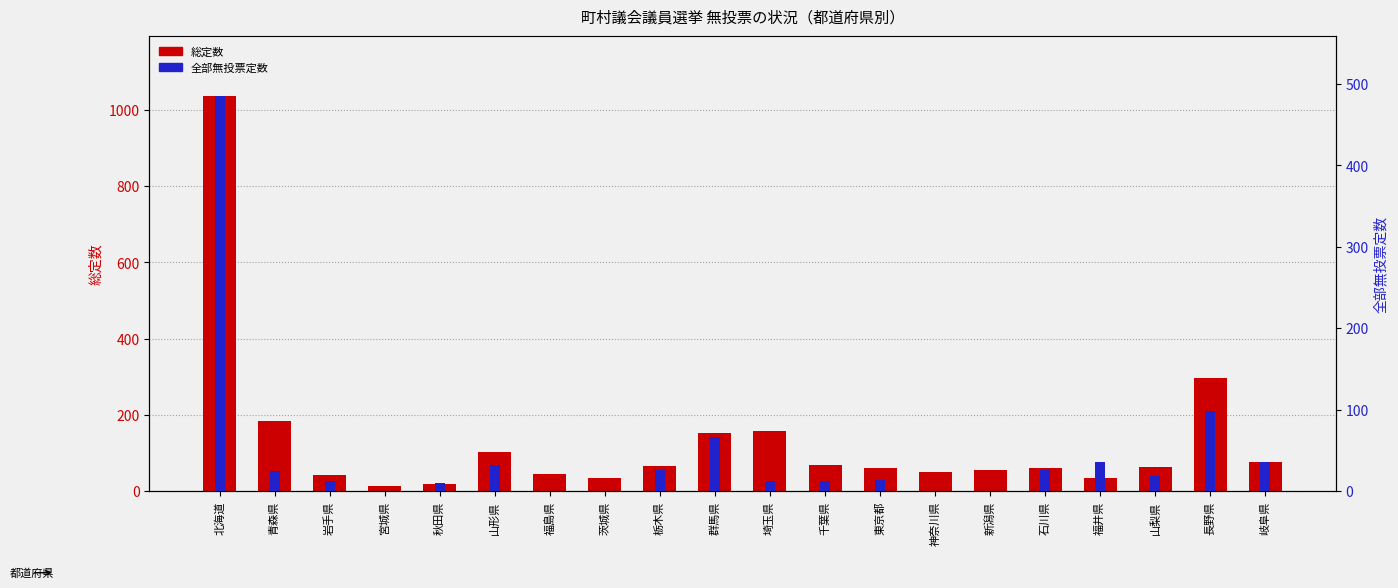

Which series has the largest total across all categories?

総定数